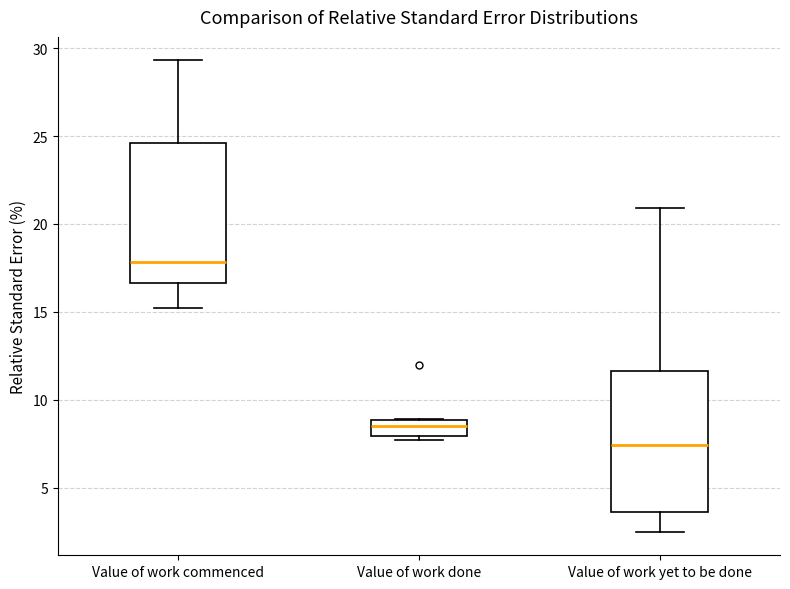

Where does the upper whisker of the box for Value of work yet to be done end on the y-axis? The values are not printed on the chart, so give them approximately, as read against the axis.

21.0